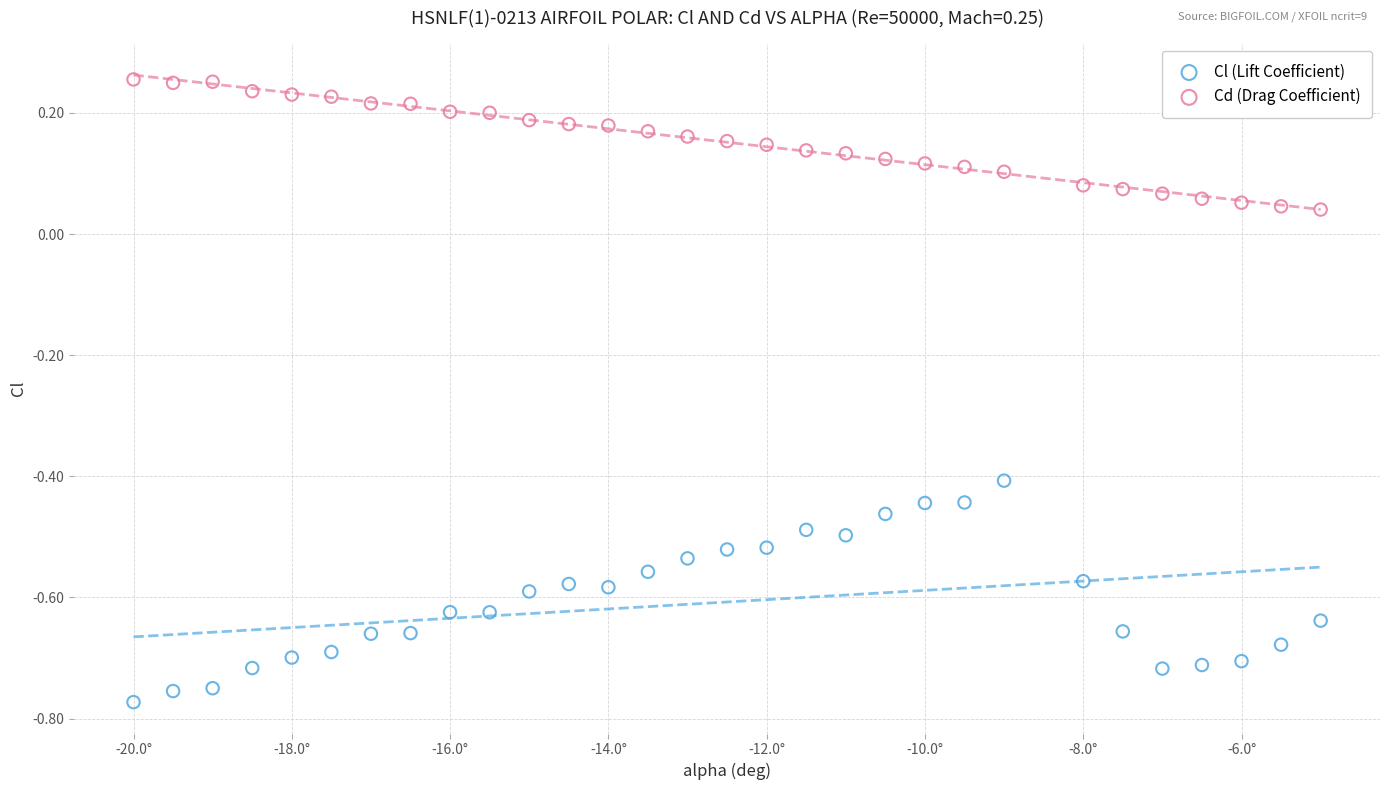

Which series contains the lowest Y value?

Cl (Lift Coefficient)